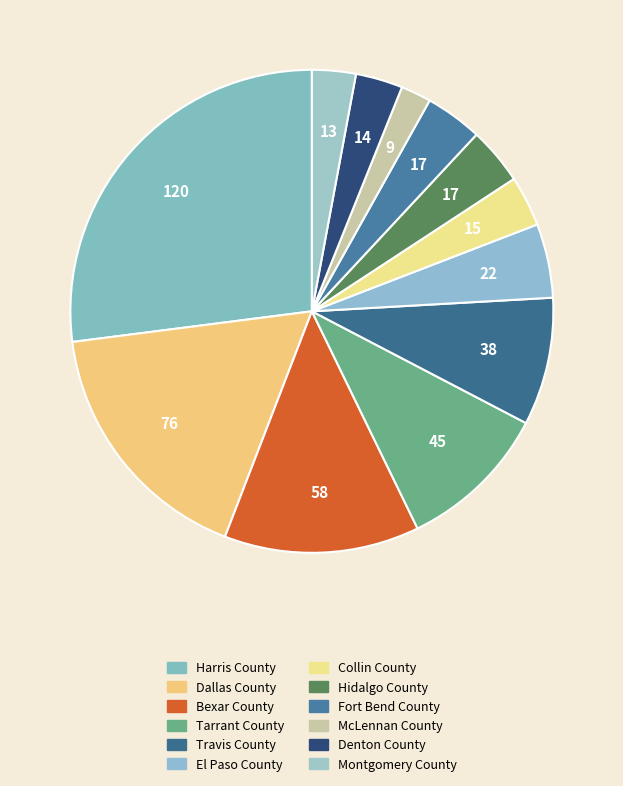

The Fort Bend County slice represents 1% of the pie. True or false?

False